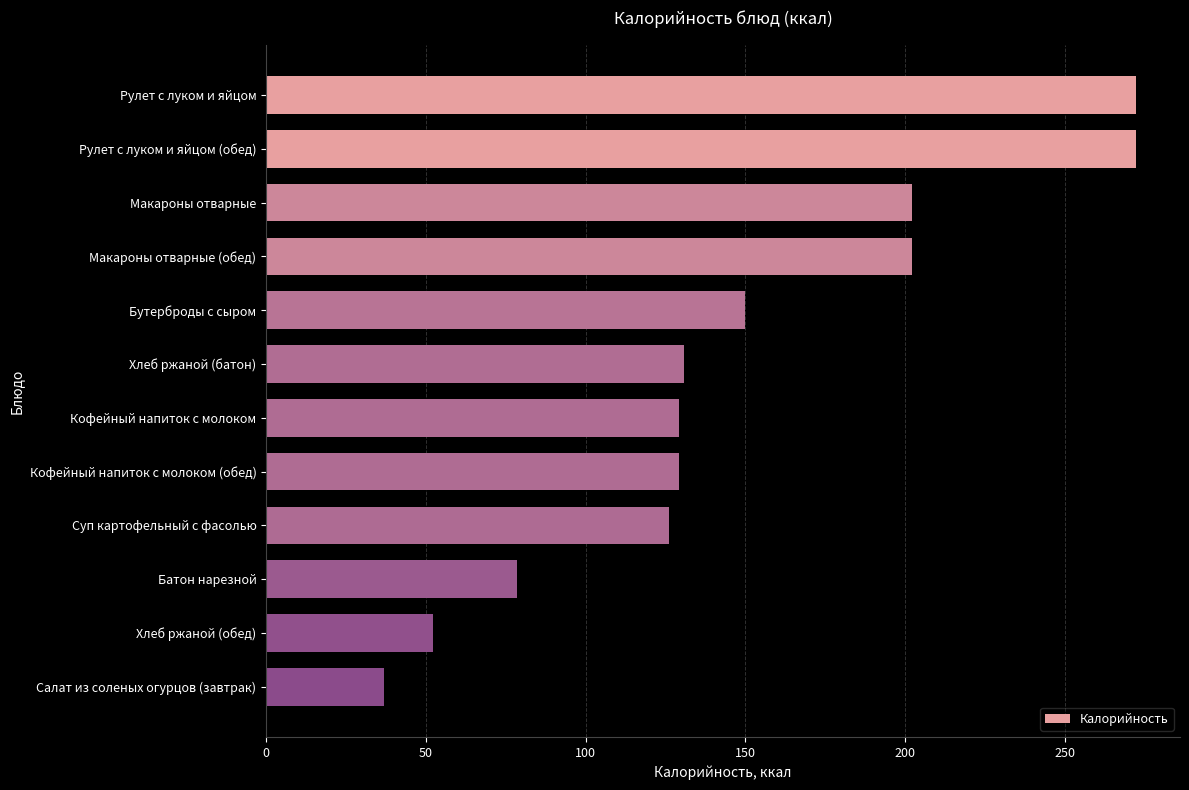

True or false: the data shows 141.4 at Рулет с луком и яйцом (обед).

False